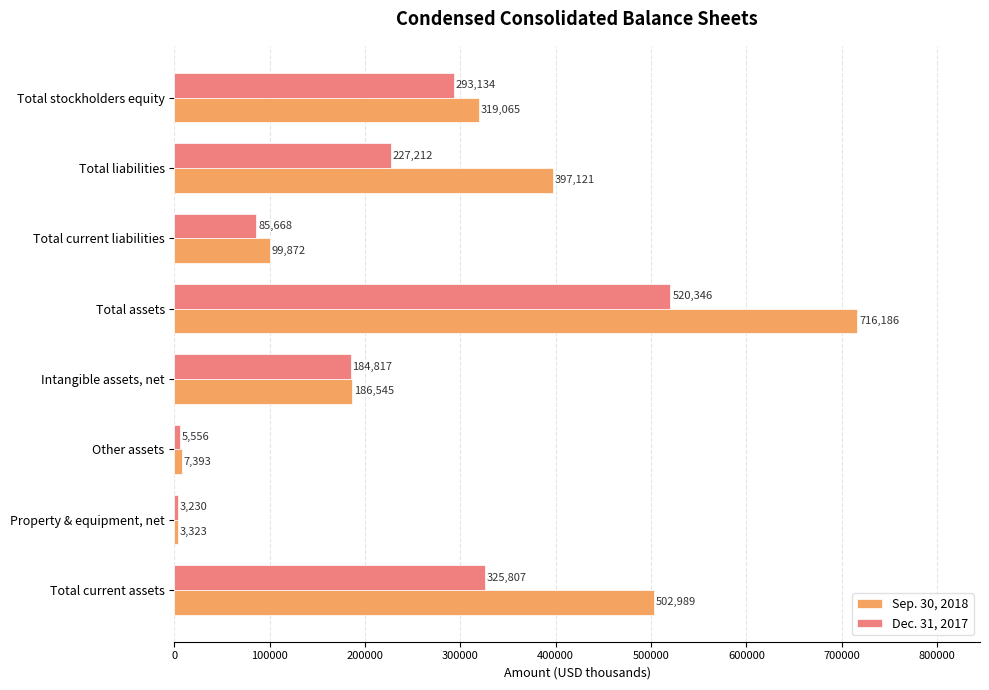

Rank the series by their average value, from highest to lowest.

Sep. 30, 2018, Dec. 31, 2017